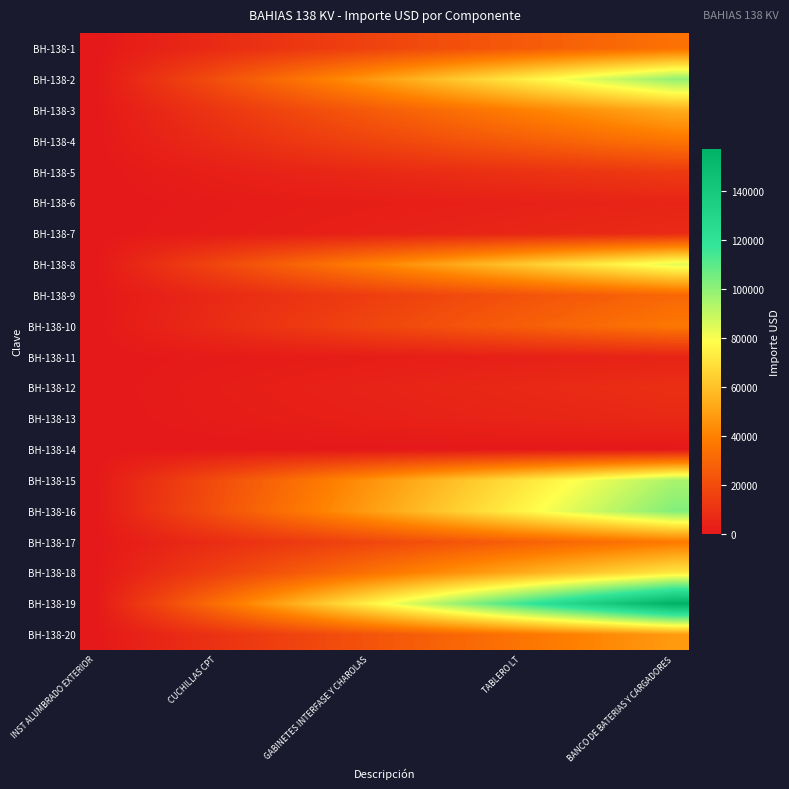

Reading left to right, transcribe all the data shown in this chart.

BH-138-1: 0.0	1794.9	3589.8	5384.7	7179.6	8974.4	10769.3	12564.2	14359.1	16154.0	17948.9	19743.8	21538.7	23333.6	25128.5	26923.3	28718.2	30513.1	32308.0	34102.9
BH-138-2: 0.0	5215.9	10431.9	15647.8	20863.8	26079.7	31295.6	36511.6	41727.5	46943.5	52159.4	57375.3	62591.3	67807.2	73023.2	78239.1	83455.0	88671.0	93886.9	99102.9
BH-138-3: 0.0	2806.6	5613.1	8419.7	11226.2	14032.8	16839.3	19645.9	22452.4	25259.0	28065.5	30872.1	33678.6	36485.2	39291.7	42098.3	44904.8	47711.4	50517.9	53324.5
BH-138-4: 0.0	1855.0	3710.0	5565.0	7420.1	9275.1	11130.1	12985.1	14840.1	16695.1	18550.1	20405.2	22260.2	24115.2	25970.2	27825.2	29680.2	31535.2	33390.2	35245.3
BH-138-5: 0.0	692.7	1385.4	2078.0	2770.7	3463.4	4156.1	4848.7	5541.4	6234.1	6926.8	7619.5	8312.1	9004.8	9697.5	10390.2	11082.8	11775.5	12468.2	13160.9
BH-138-6: 0.0	244.2	488.5	732.7	976.9	1221.2	1465.4	1709.6	1953.9	2198.1	2442.3	2686.6	2930.8	3175.0	3419.3	3663.5	3907.7	4152.0	4396.2	4640.4
BH-138-7: 0.0	375.0	750.0	1125.1	1500.1	1875.1	2250.1	2625.1	3000.1	3375.2	3750.2	4125.2	4500.2	4875.2	5250.2	5625.3	6000.3	6375.3	6750.3	7125.3
BH-138-8: 0.0	4408.9	8817.8	13226.8	17635.7	22044.6	26453.5	30862.5	35271.4	39680.3	44089.2	48498.2	52907.1	57316.0	61724.9	66133.8	70542.8	74951.7	79360.6	83769.5
BH-138-9: 0.0	1581.7	3163.3	4745.0	6326.7	7908.4	9490.0	11071.7	12653.4	14235.1	15816.7	17398.4	18980.1	20561.7	22143.4	23725.1	25306.8	26888.4	28470.1	30051.8
BH-138-10: 0.0	1907.0	3814.0	5721.0	7628.0	9535.0	11442.0	13349.0	15256.0	17163.0	19070.0	20977.0	22884.0	24791.0	26698.0	28605.0	30512.0	32419.0	34326.0	36233.0
BH-138-11: 0.0	225.8	451.6	677.4	903.2	1129.0	1354.8	1580.6	1806.5	2032.3	2258.1	2483.9	2709.7	2935.5	3161.3	3387.1	3612.9	3838.7	4064.5	4290.3
BH-138-12: 0.0	453.4	906.7	1360.1	1813.4	2266.8	2720.1	3173.5	3626.8	4080.2	4533.5	4986.9	5440.2	5893.6	6346.9	6800.3	7253.6	7707.0	8160.3	8613.7
BH-138-13: 0.0	339.2	678.5	1017.7	1357.0	1696.2	2035.5	2374.7	2714.0	3053.2	3392.4	3731.7	4070.9	4410.2	4749.4	5088.7	5427.9	5767.2	6106.4	6445.6
BH-138-14: 0.0	0.0	0.0	0.0	0.0	0.0	0.0	0.0	0.0	0.0	0.0	0.0	0.0	0.0	0.0	0.0	0.0	0.0	0.0	0.0
BH-138-15: 0.0	4999.1	9998.1	14997.2	19996.3	24995.4	29994.4	34993.5	39992.6	44991.7	49990.7	54989.8	59988.9	64988.0	69987.0	74986.1	79985.2	84984.3	89983.3	94982.4
BH-138-16: 0.0	5394.8	10789.6	16184.5	21579.3	26974.1	32368.9	37763.8	43158.6	48553.4	53948.2	59343.0	64737.9	70132.7	75527.5	80922.3	86317.2	91712.0	97106.8	102501.6
BH-138-17: 0.0	1945.3	3890.7	5836.0	7781.4	9726.7	11672.1	13617.4	15562.8	17508.1	19453.5	21398.8	23344.1	25289.5	27234.8	29180.2	31125.5	33070.9	35016.2	36961.6
BH-138-18: 0.0	3775.9	7551.9	11327.8	15103.7	18879.7	22655.6	26431.6	30207.5	33983.4	37759.4	41535.3	45311.2	49087.2	52863.1	56639.0	60415.0	64190.9	67966.9	71742.8
BH-138-19: 0.0	8266.1	16532.3	24798.4	33064.5	41330.7	49596.8	57862.9	66129.1	74395.2	82661.3	90927.5	99193.6	107459.7	115725.9	123992.0	132258.1	140524.3	148790.4	157056.5
BH-138-20: 0.0	2509.8	5019.5	7529.3	10039.1	12548.9	15058.6	17568.4	20078.2	22587.9	25097.7	27607.5	30117.3	32627.0	35136.8	37646.6	40156.4	42666.1	45175.9	47685.7